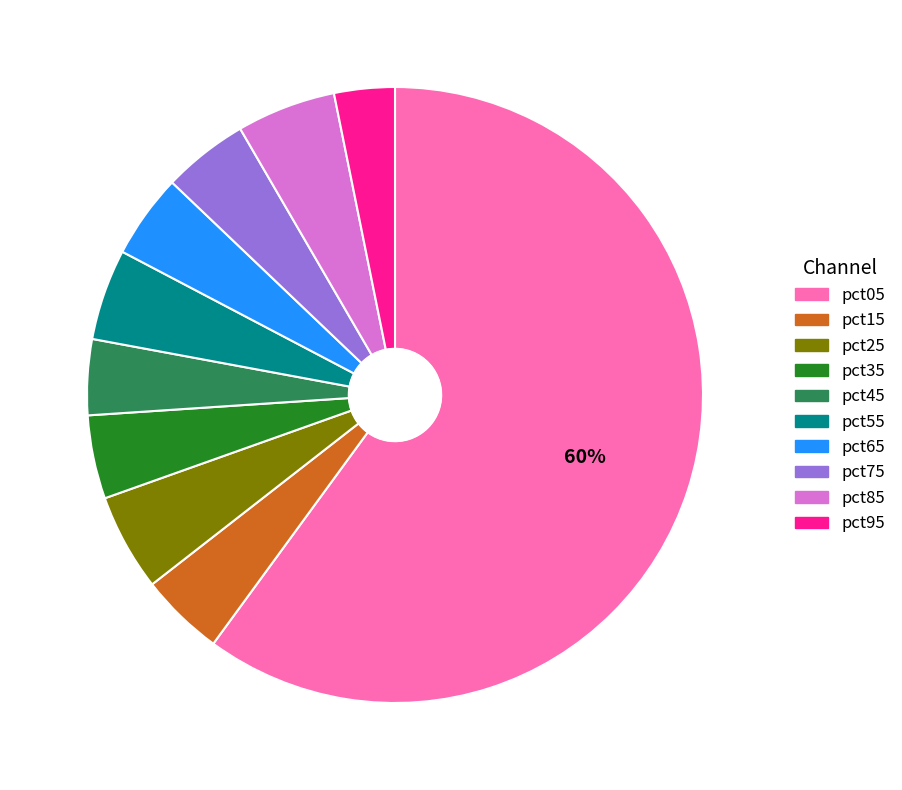

Is it true that pct05 is 45% of the pie?

False